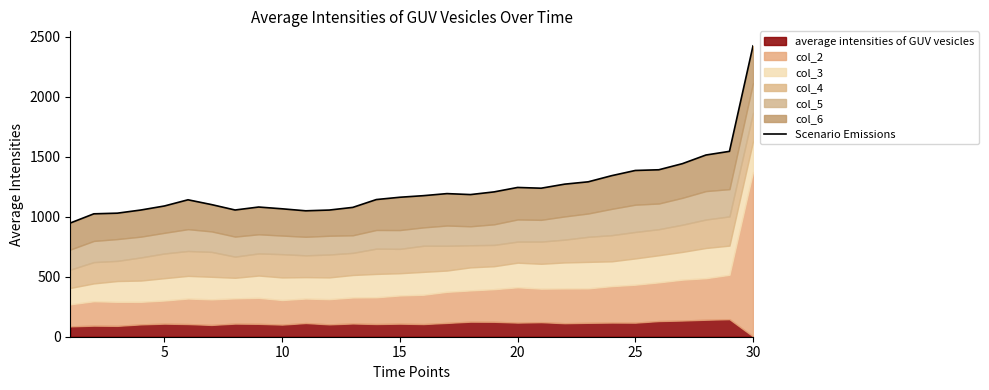

How many points are lower than both their immediate neighbors (excluding endpoints)?

4